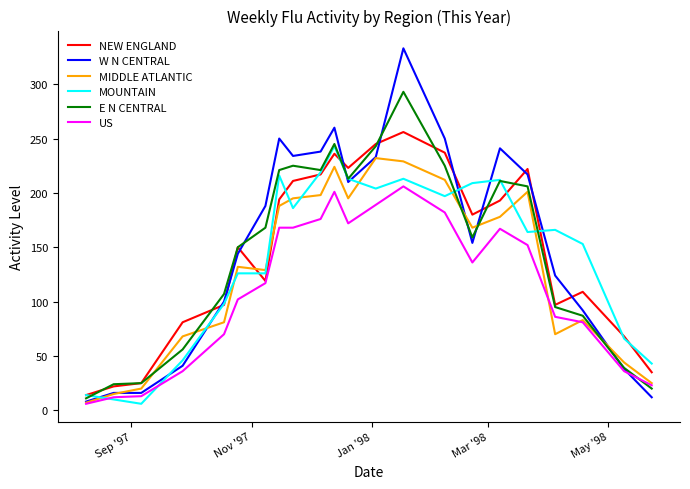

What is the greatest value displayed?

333